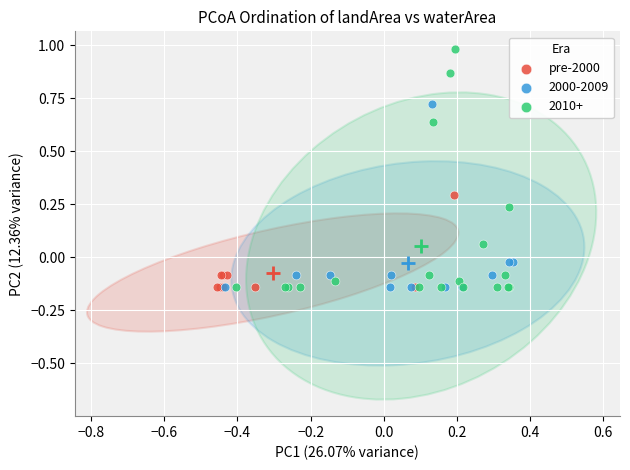

Which series has the largest Y range (max minus min)?

2010+